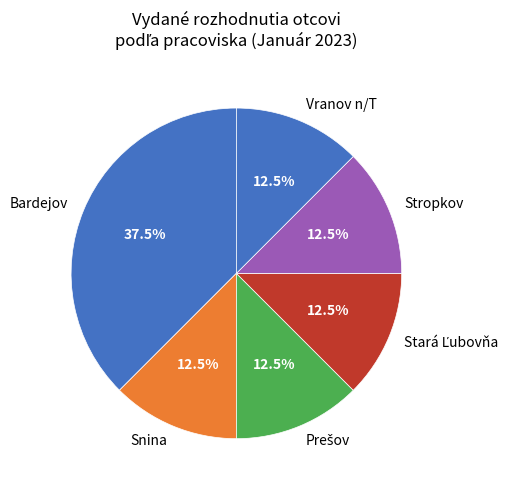

Does any single category account for the majority?

No